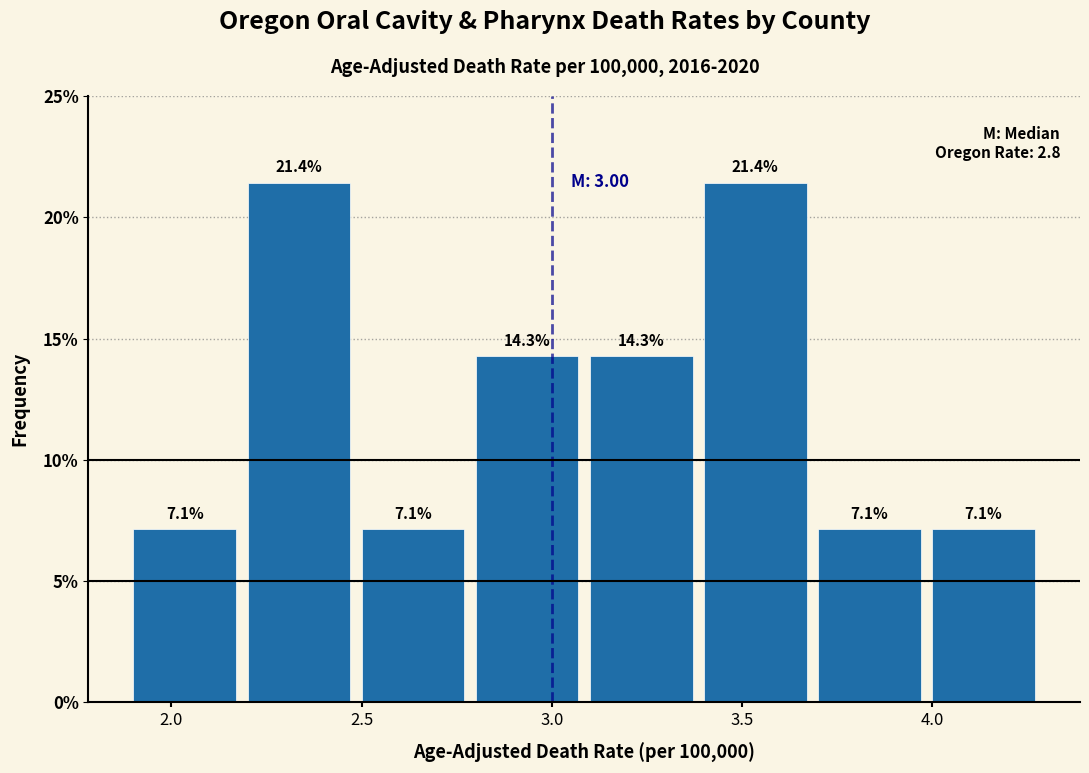

What is the height of the bar covering 3.4 to 3.7 on the x-axis?

21.4